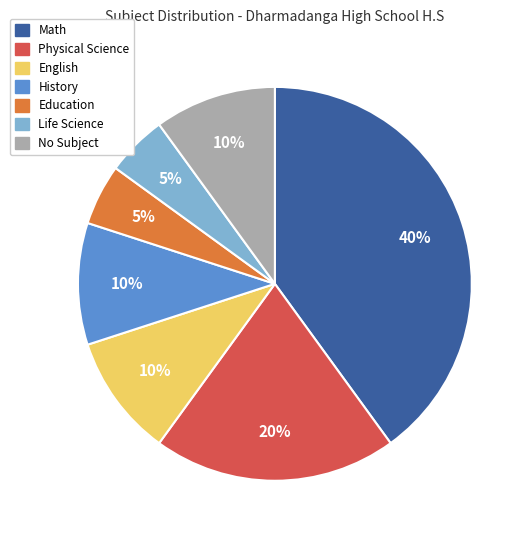

Is there a majority slice in this chart?

No